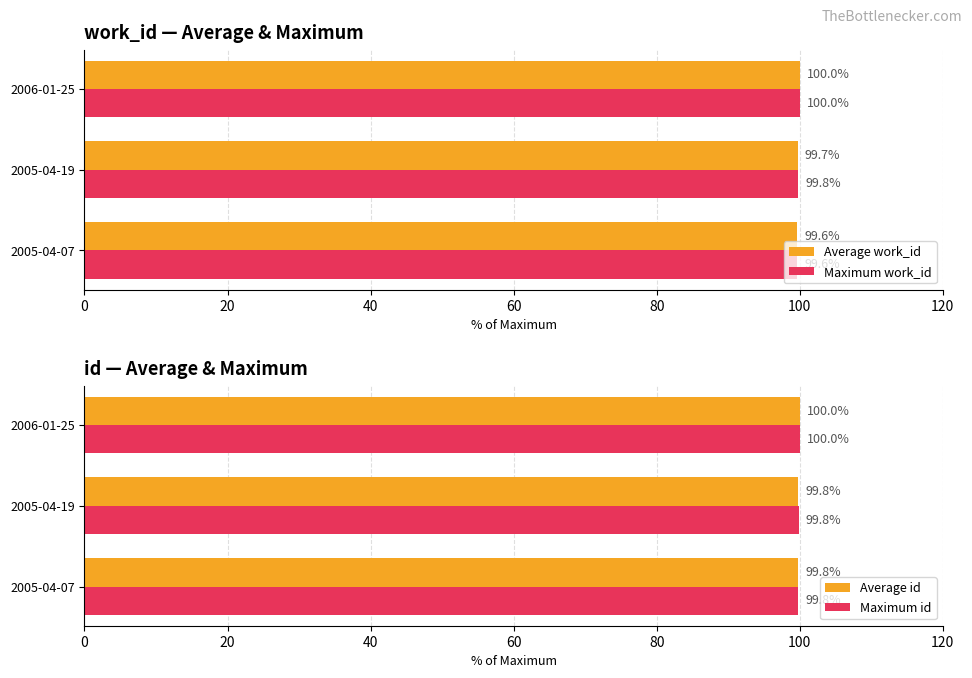

Count the Average id values in the range 99 to 100.

3